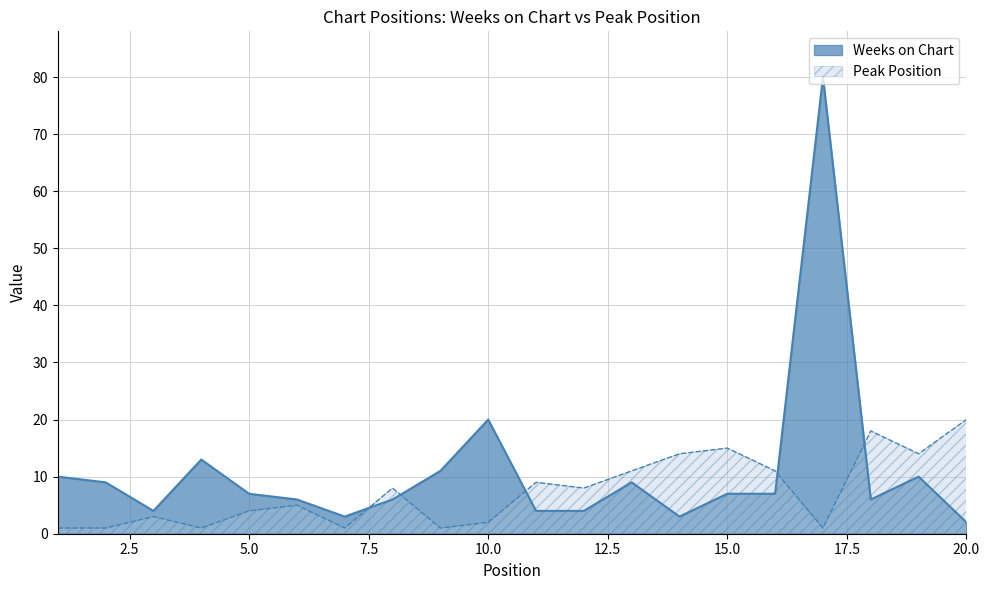

Reading right to left, list all the values displayed in this chart.

Weeks on Chart: 2	10	6	80	7	7	3	9	4	4	20	11	6	3	6	7	13	4	9	10
Peak Position: 20	14	18	1	11	15	14	11	8	9	2	1	8	1	5	4	1	3	1	1